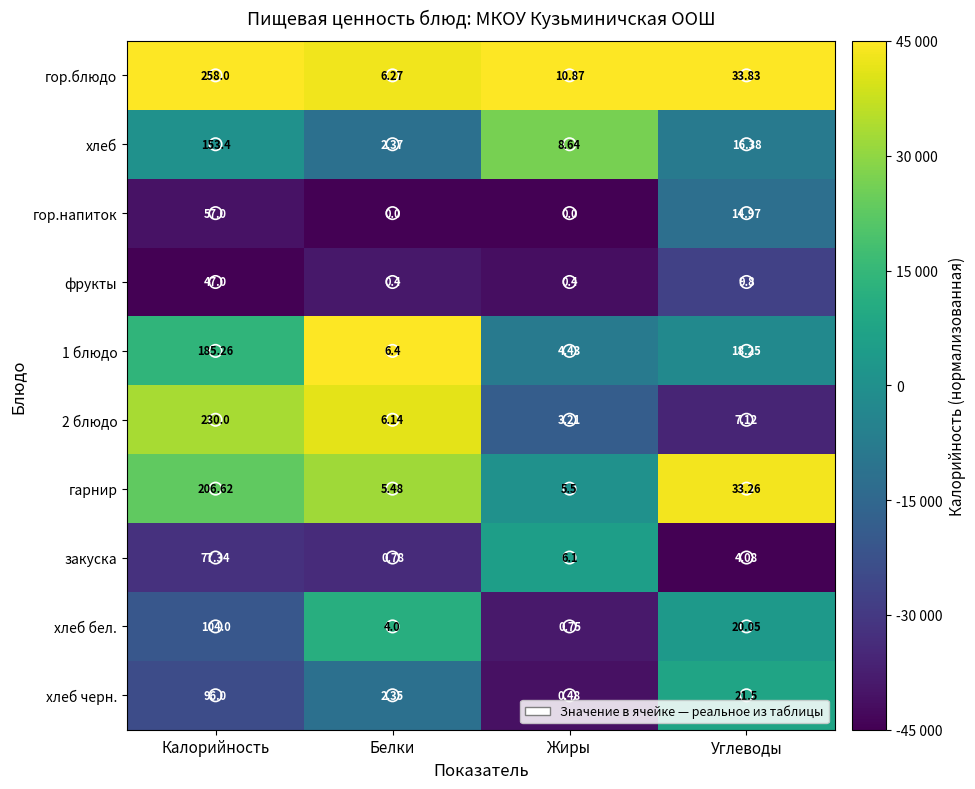

Which category has the lowest value in the хлеб series?

Белки